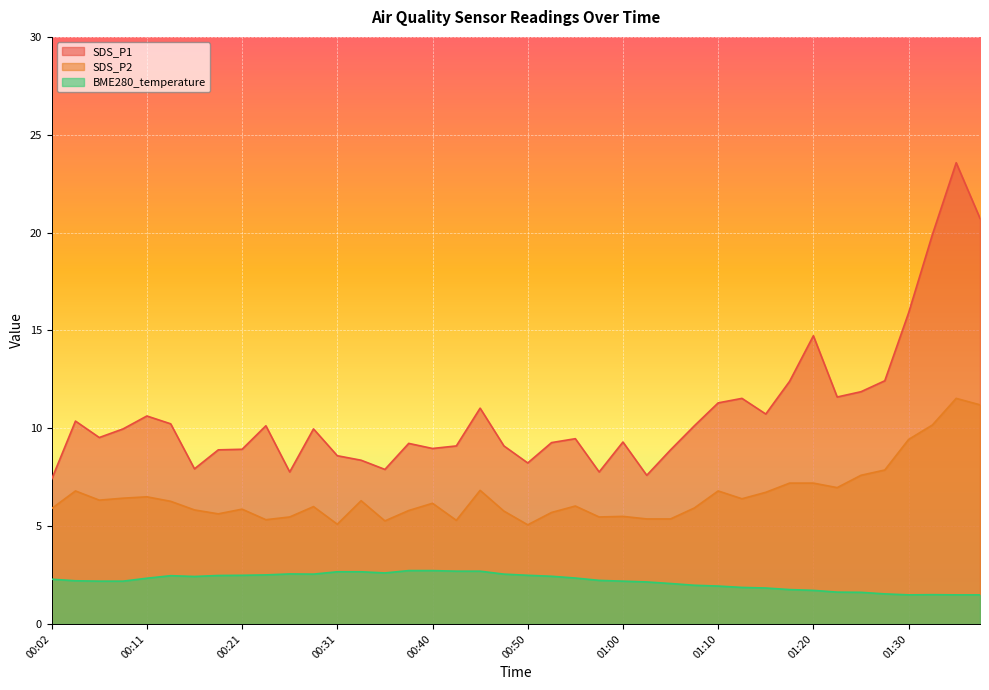

What is the minimum value shown in the chart?

1.5